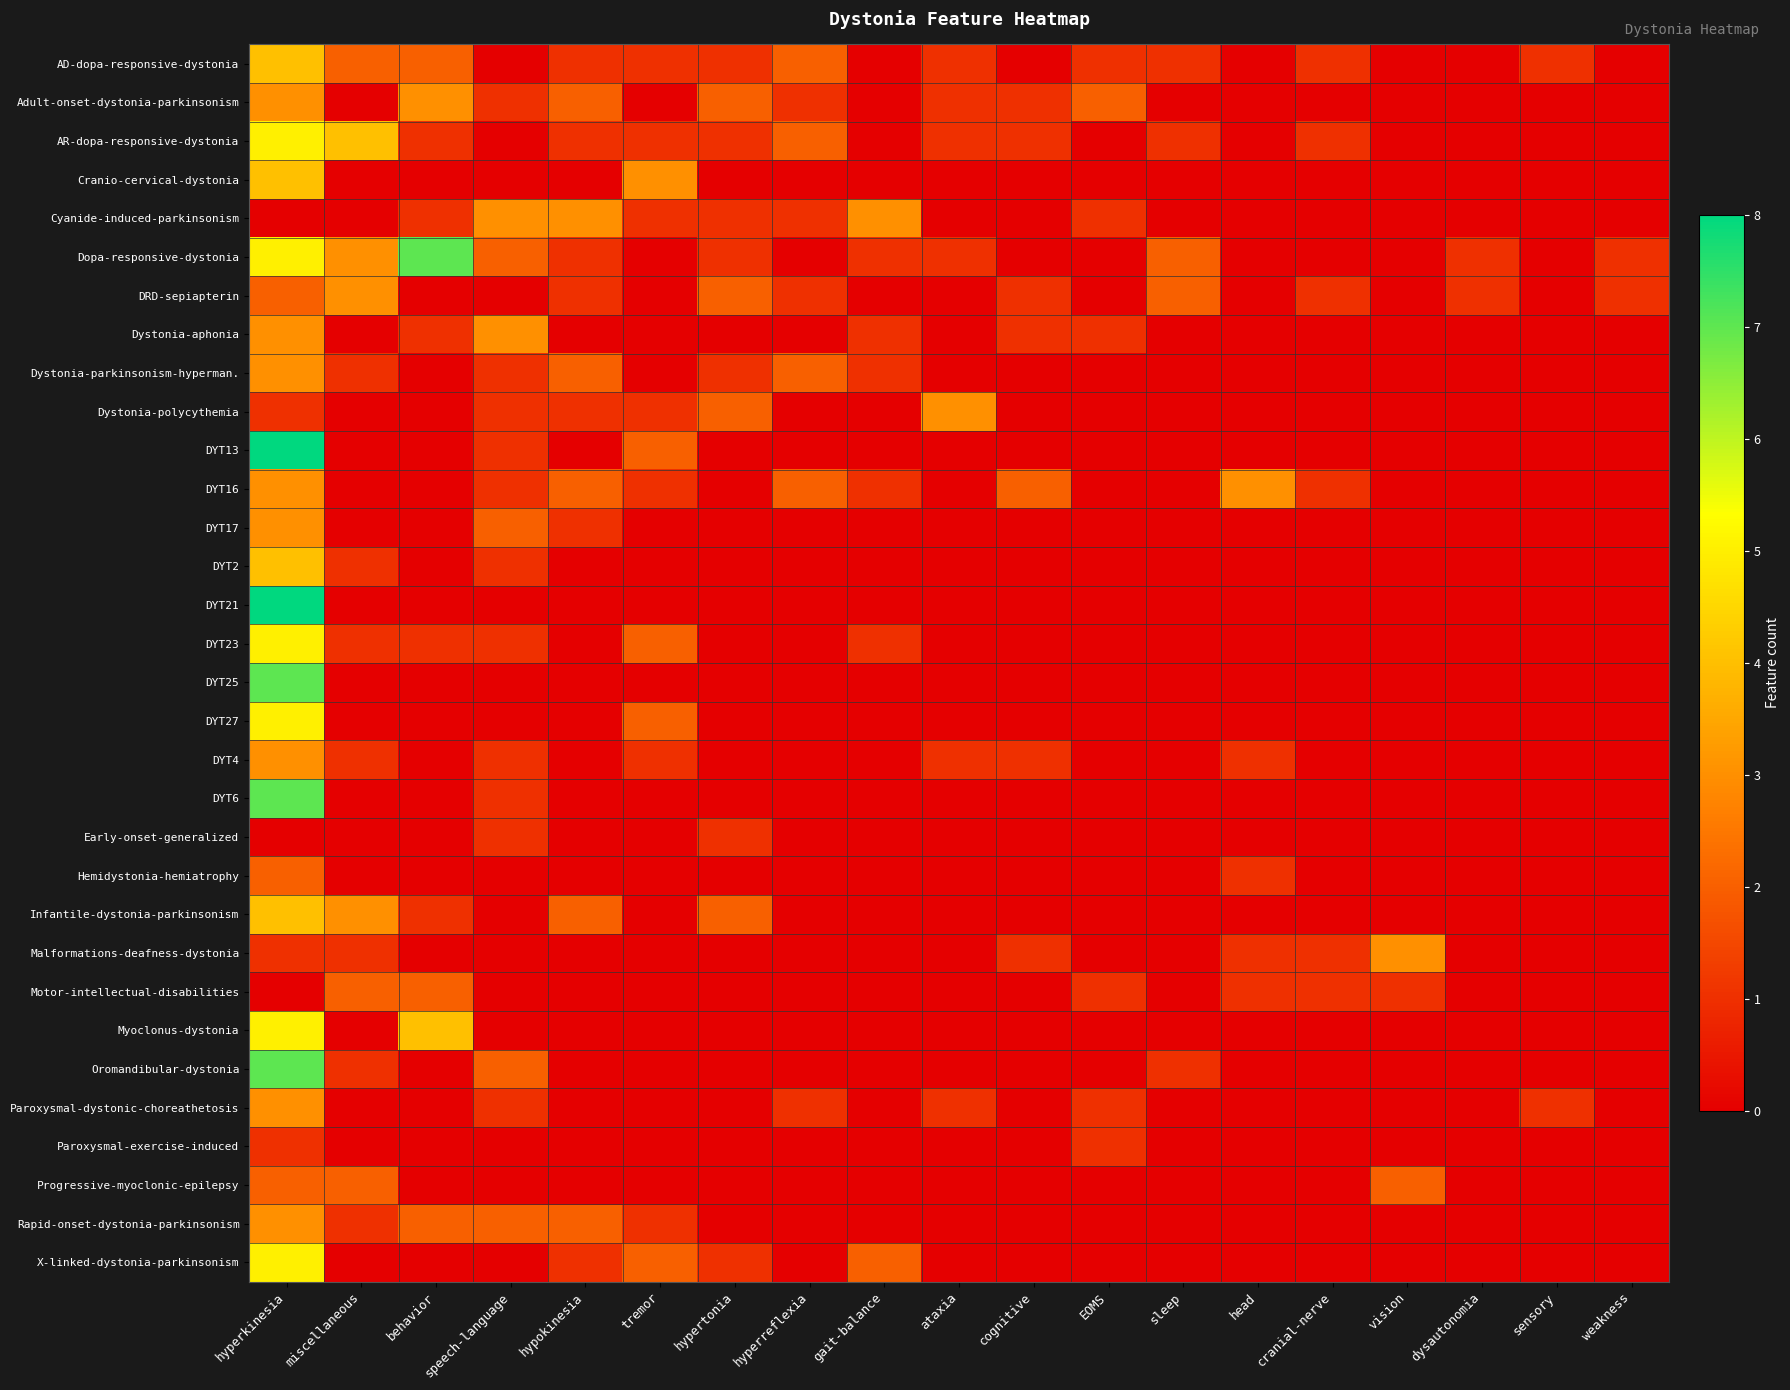

Between tremor and behavior, which is larger?

behavior